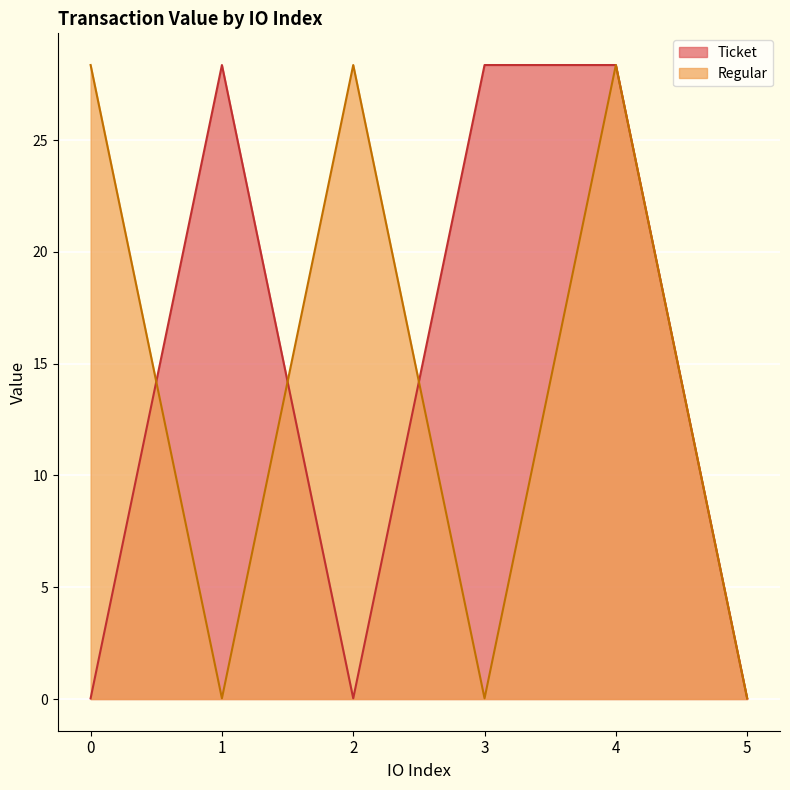

What is the difference between the maximum and minimum values in the Regular series?

28.3